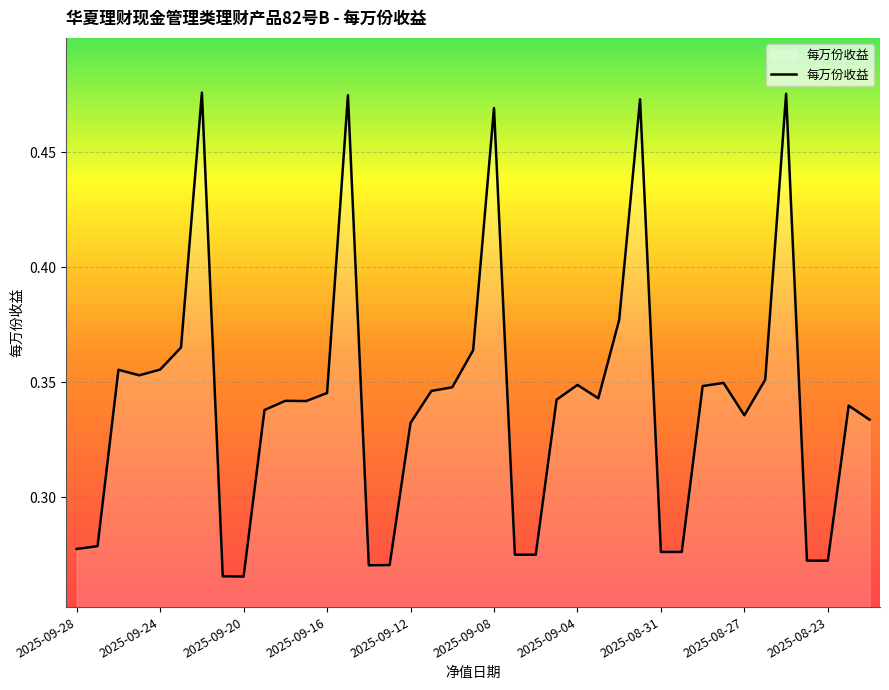

How many distinct data groups are displayed?

1